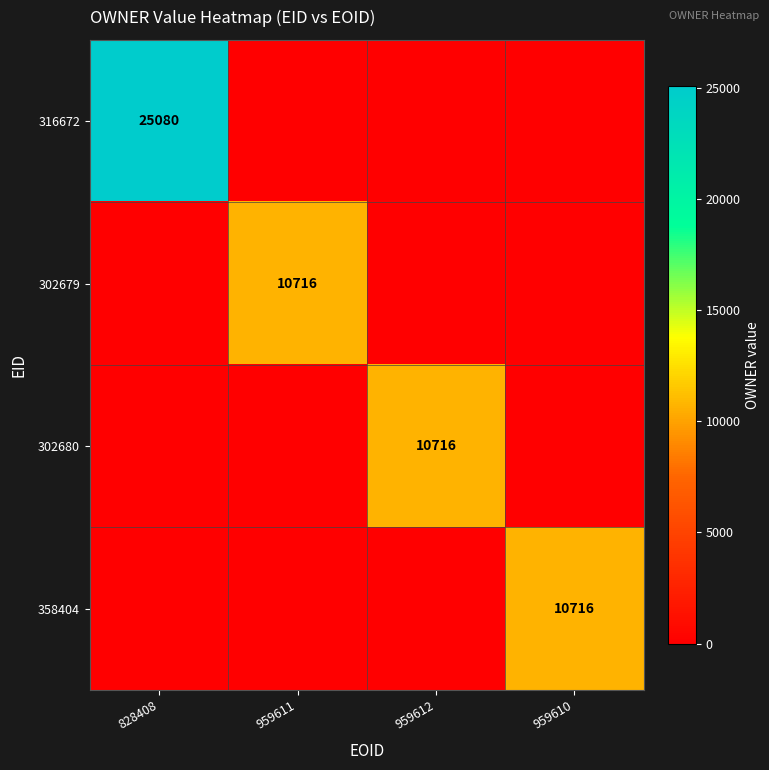

True or false: 316672 has a value of 34070 at 828408.

False